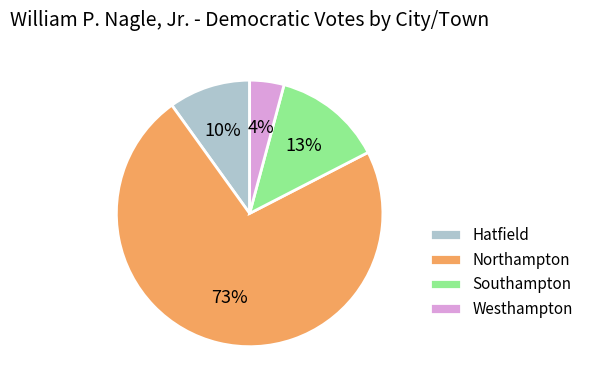

Do Northampton and Westhampton together represent more than half of the pie?

Yes